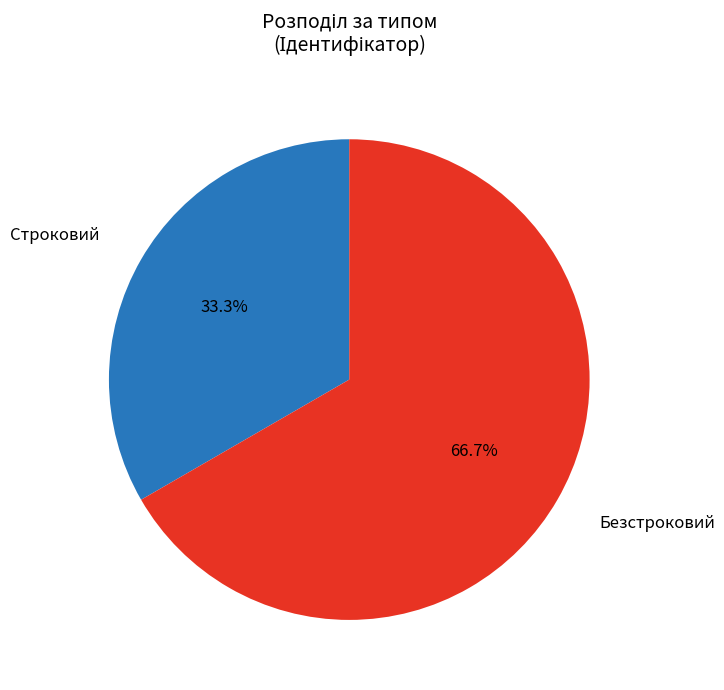

To the nearest percent, what is the average slice percentage?

50%